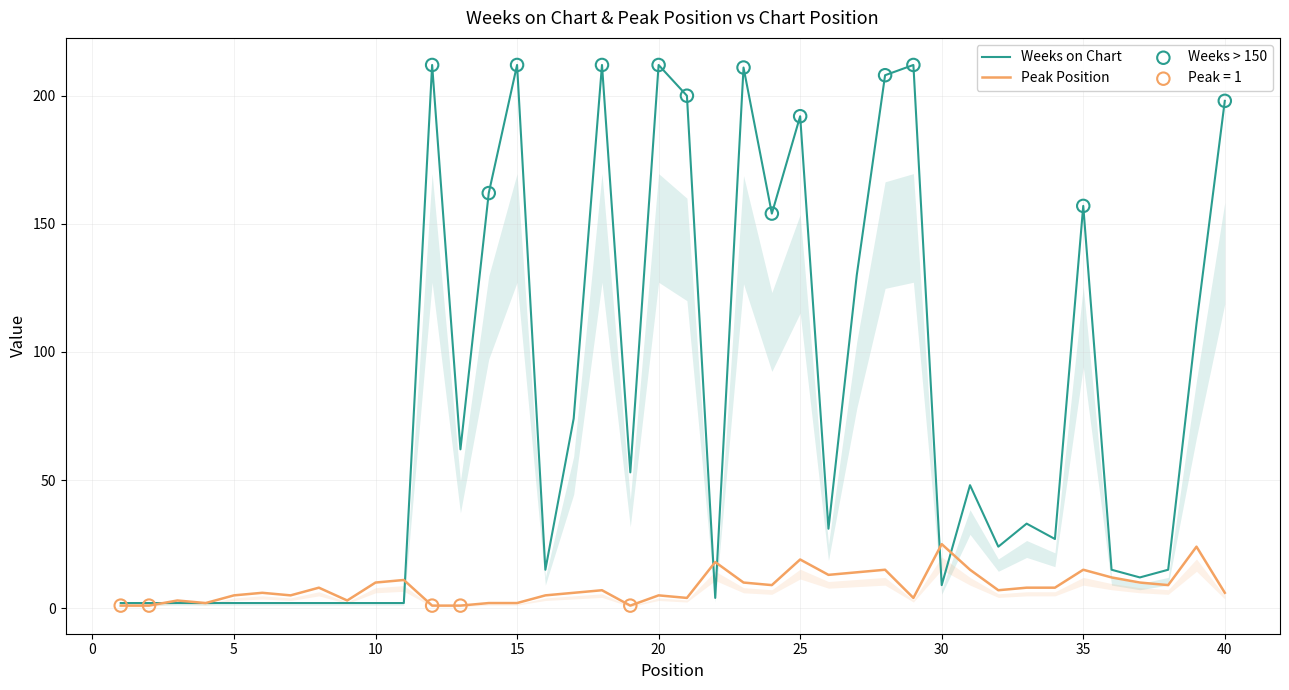

Which series reaches the maximum Y coordinate?

Weeks on Chart